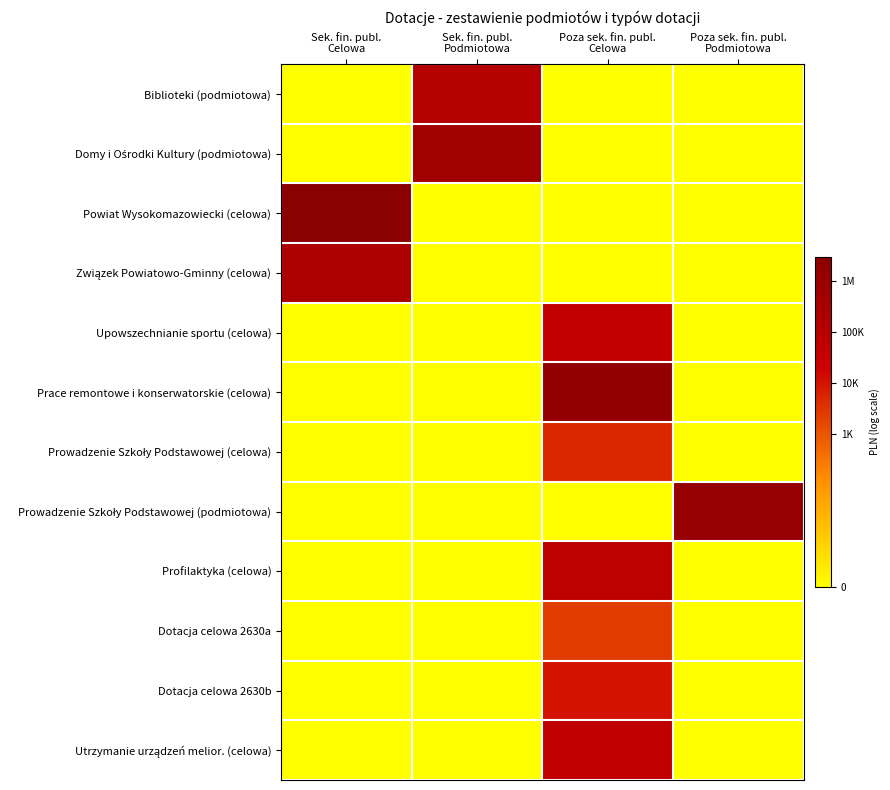

How many series are shown in this chart?

12